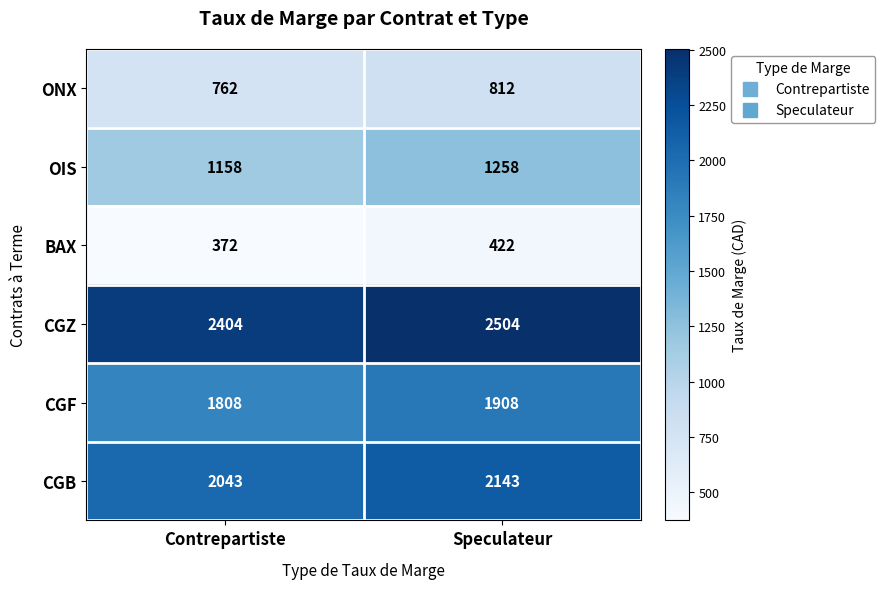

Reading left to right, what are all the values shown in this chart?

ONX: 762	812
OIS: 1158	1258
BAX: 372	422
CGZ: 2404	2504
CGF: 1808	1908
CGB: 2043	2143